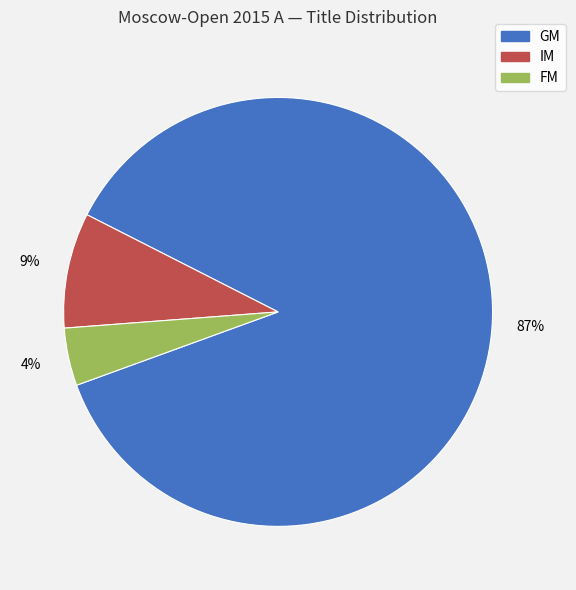

To the nearest percent, what is the average slice percentage?

33%